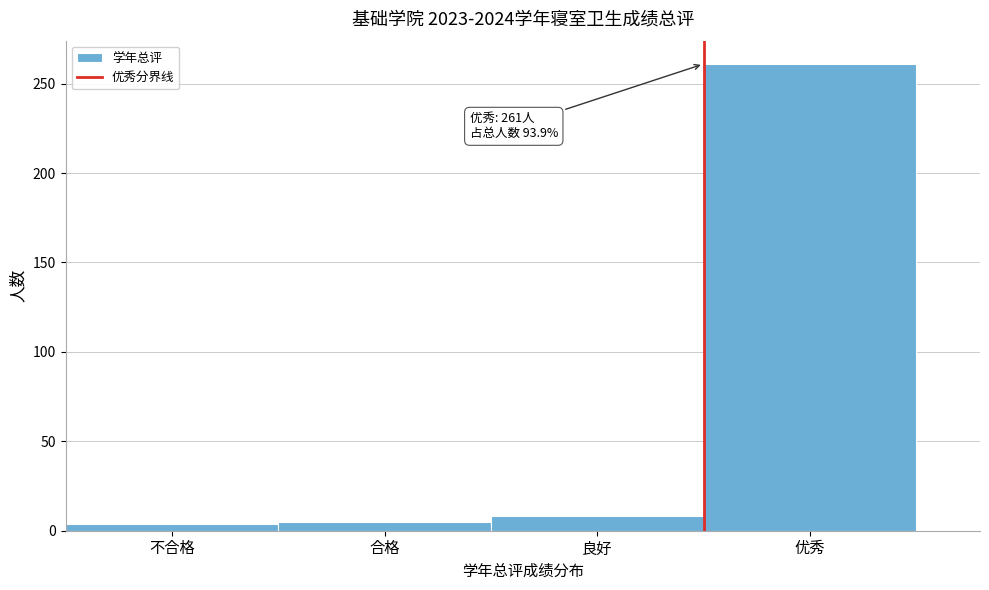

The value at 优秀 is 357. True or false?

False